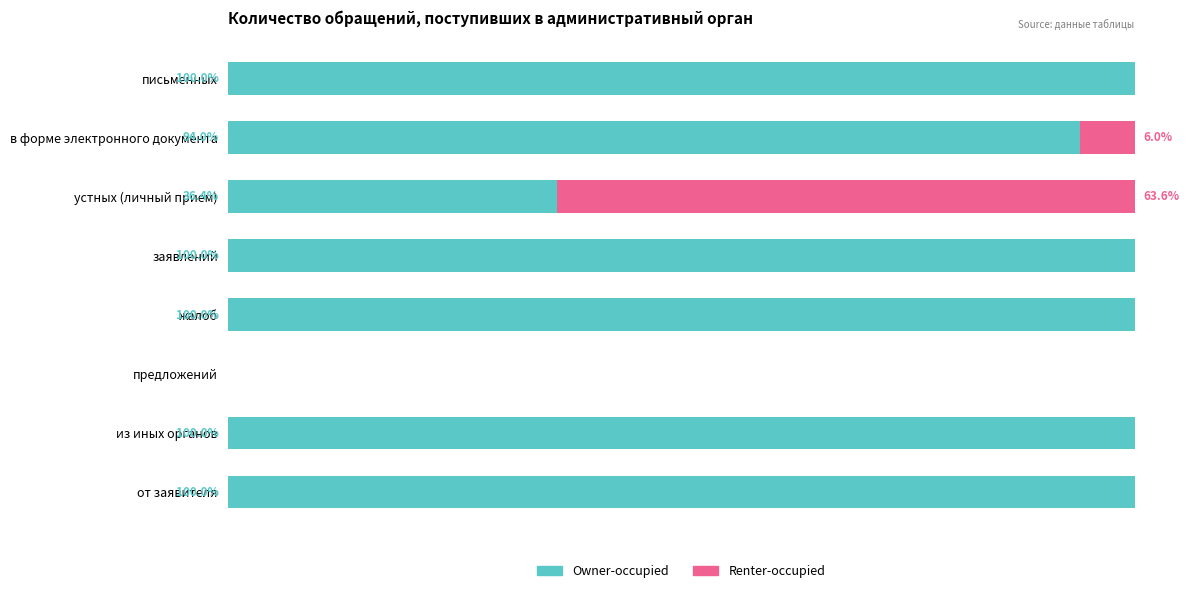

Where is Owner-occupied nearest to the value 50?

устных (личный прием)